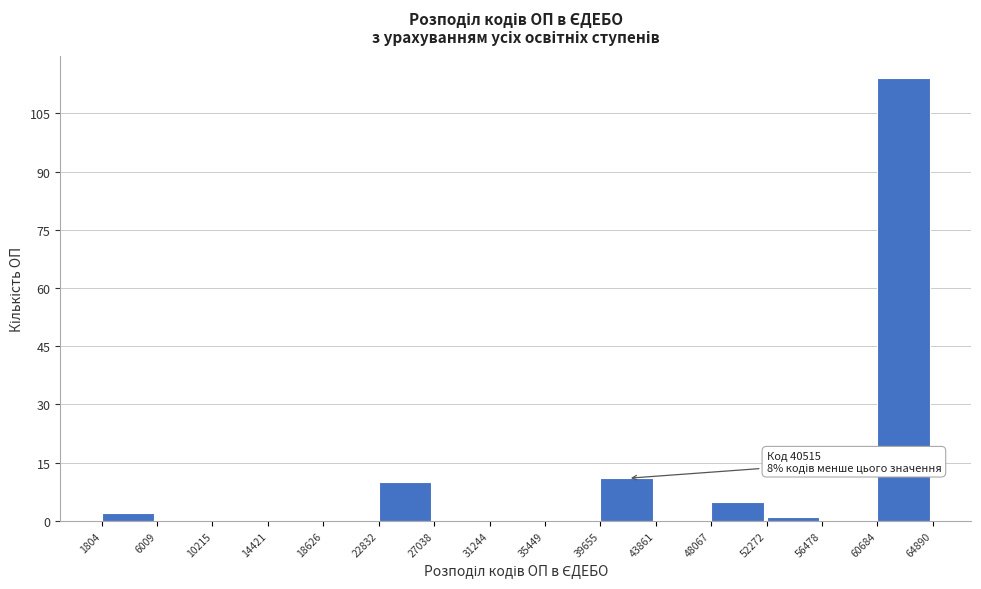

Over which range of the x-axis is the bar tallest?

60684 to 64890